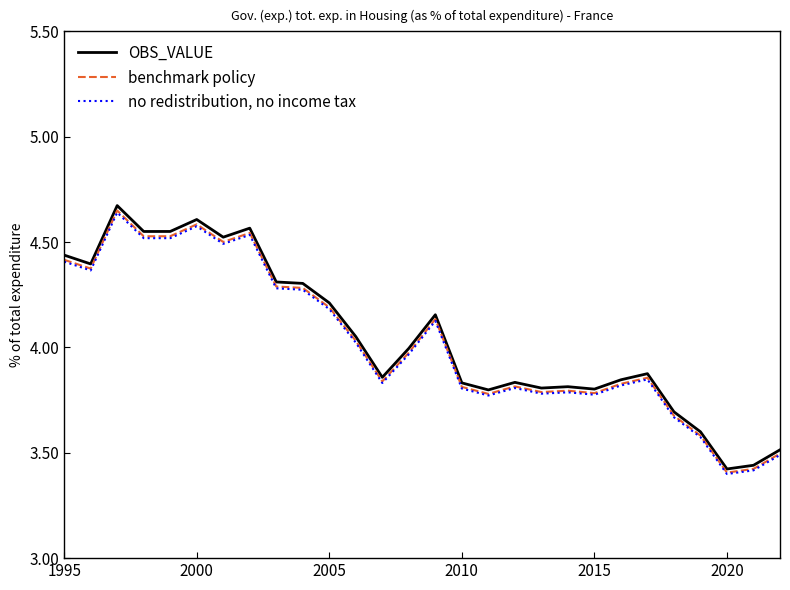

Does the chart display data point markers on the line(s)?

No